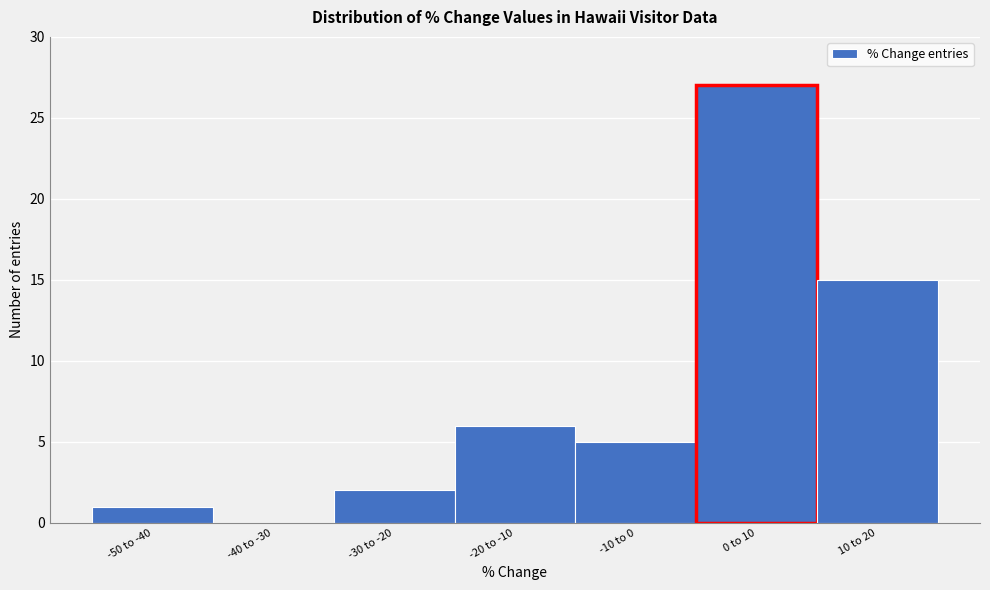

Reading left to right, extract all data points from this chart.

-50 to -40=1	-40 to -30=0	-30 to -20=2	-20 to -10=6	-10 to 0=5	0 to 10=27	10 to 20=15